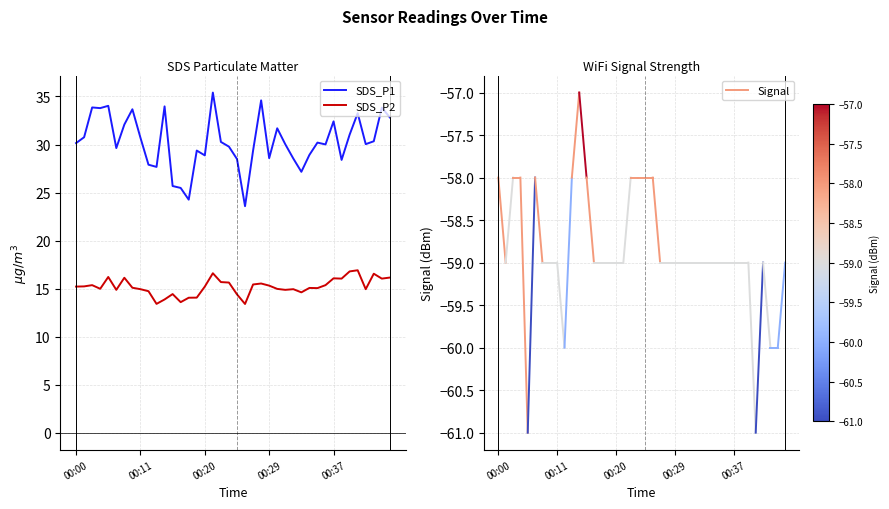

What is the greatest value displayed?

35.4